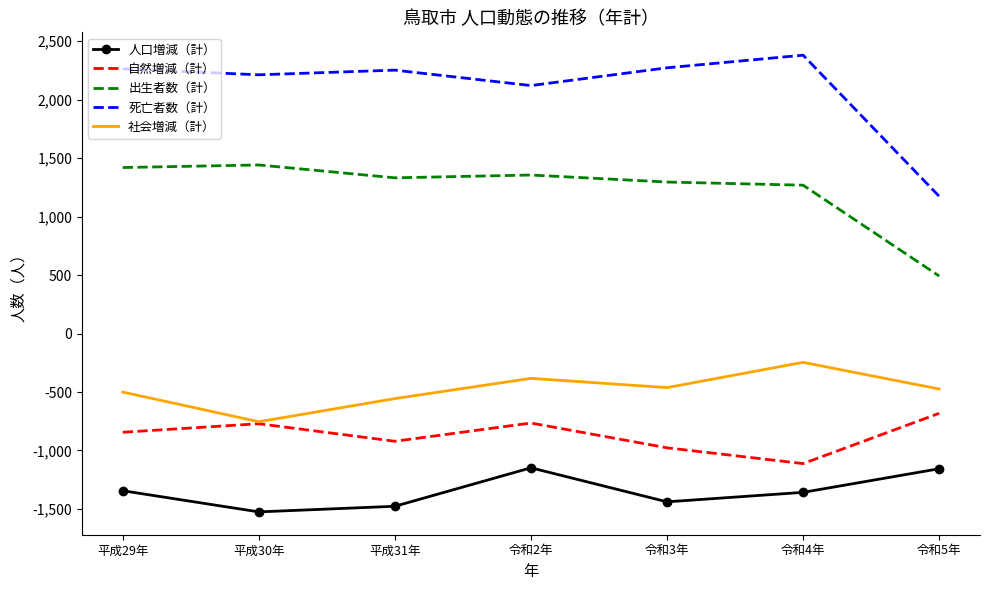

True or false: 社会増減（計） and 出生者数（計） intersect in this chart.

False